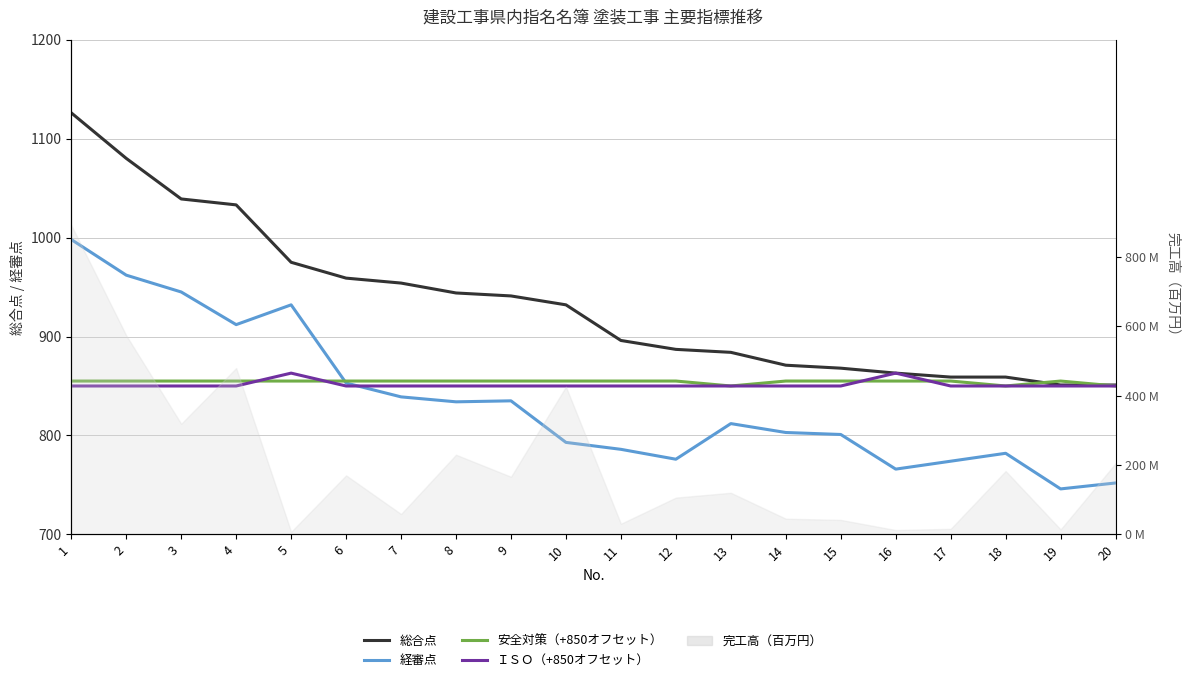

Is it true that 総合点 equals 1080 at 2?

True